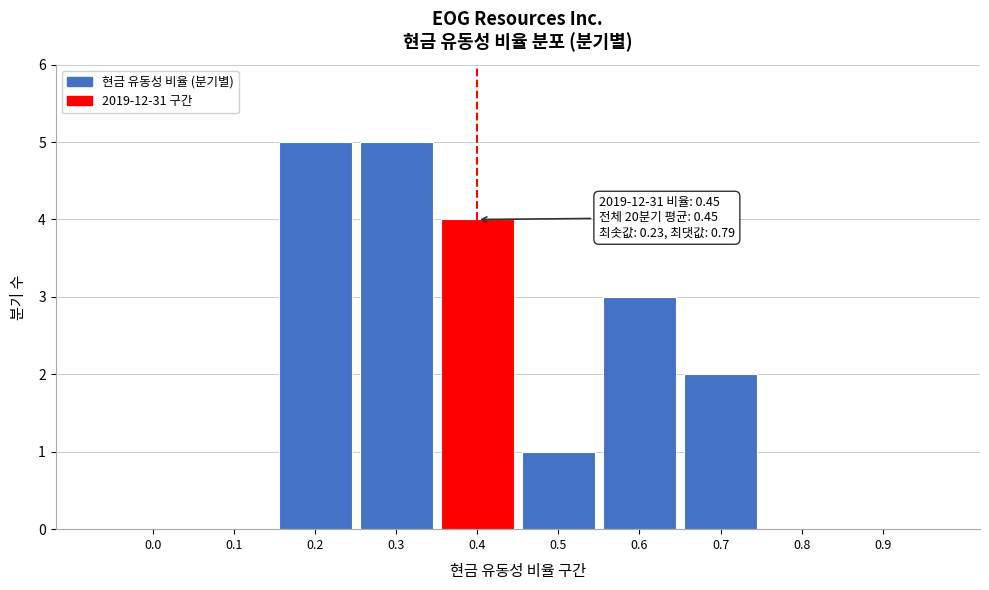

Reading right to left, transcribe all the data shown in this chart.

0.9=0	0.8=0	0.7=2	0.6=3	0.5=1	0.4=4	0.3=5	0.2=5	0.1=0	0.0=0